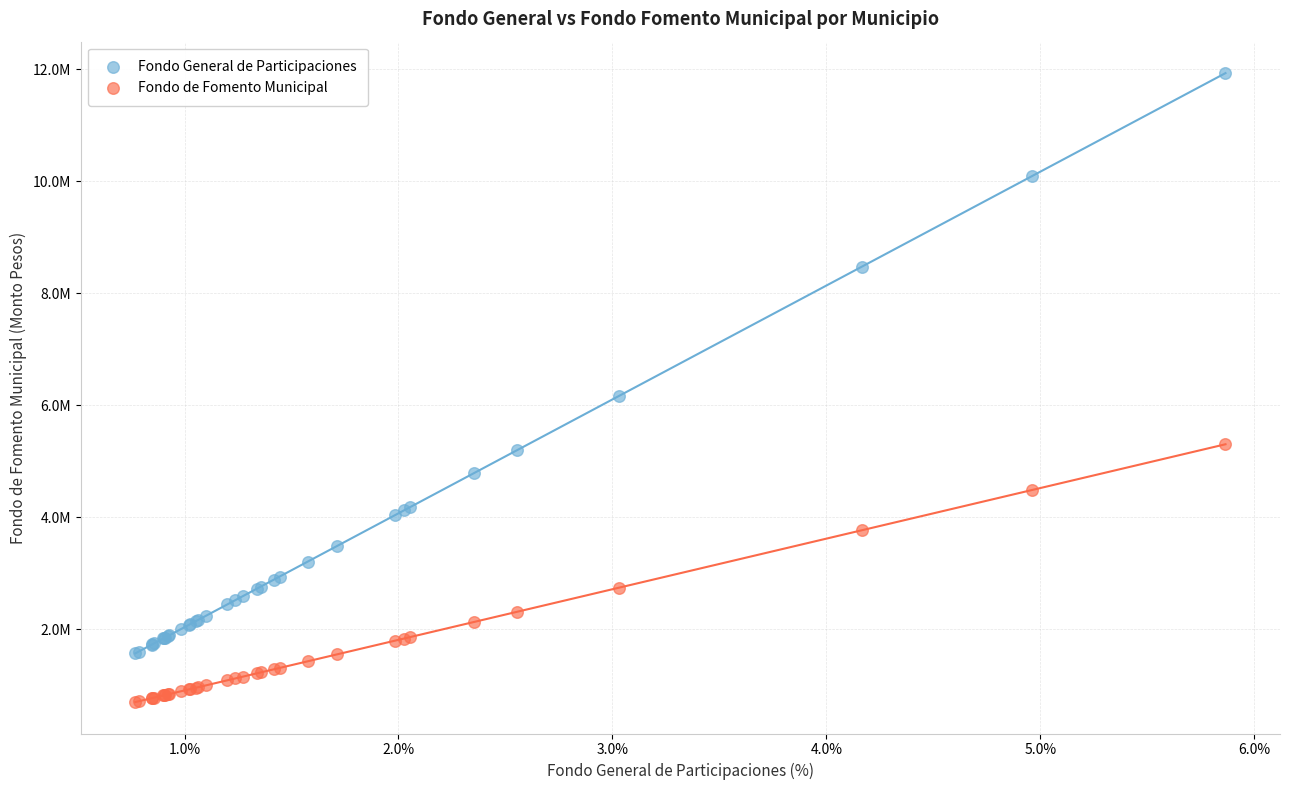

What are all the series names shown in the legend?

Fondo General de Participaciones, Fondo de Fomento Municipal